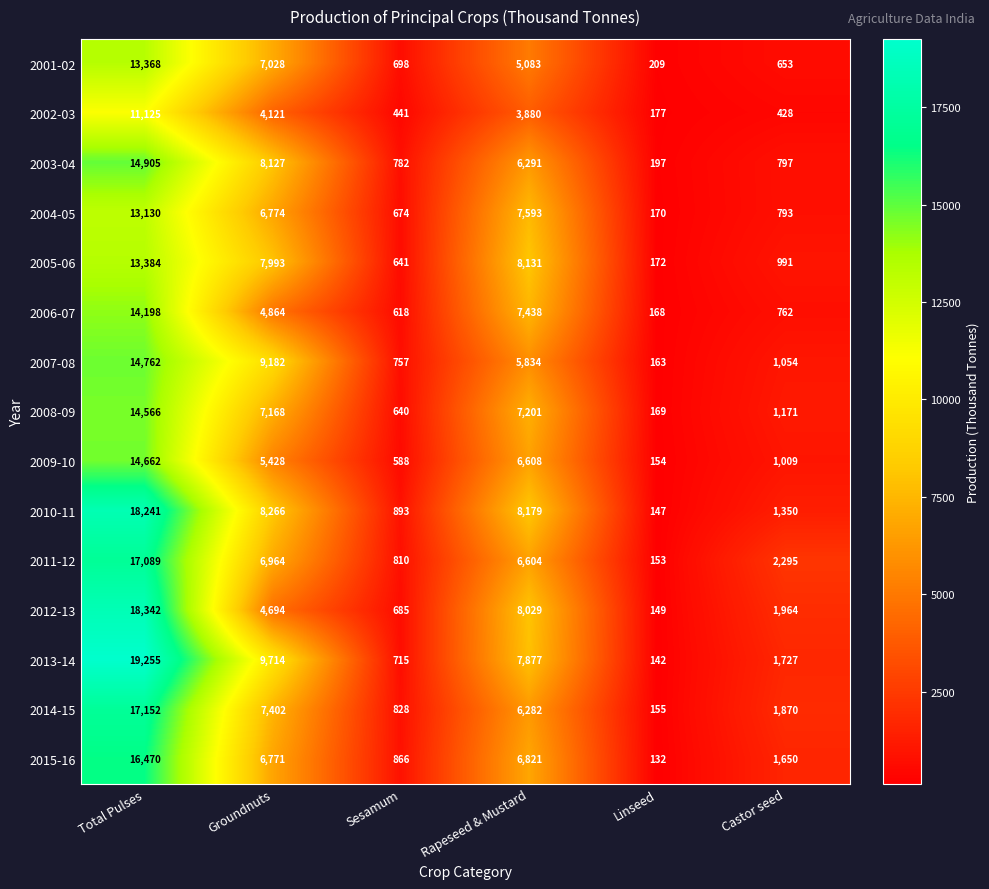

Which label corresponds to the smallest value in the chart?

Linseed